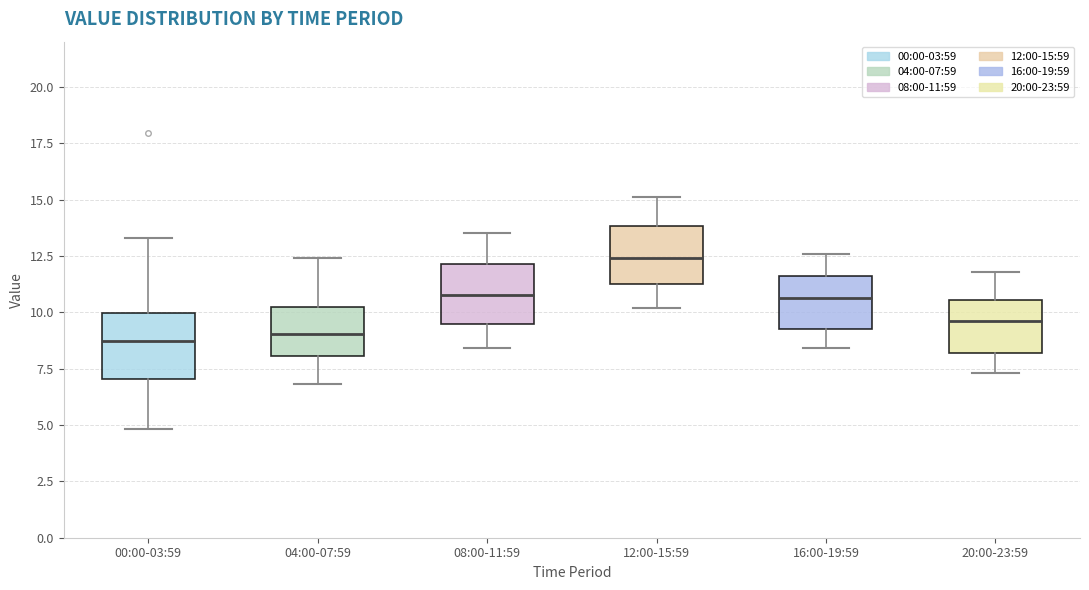

Reading left to right, read every box against the y-axis: the position of its median line, the range the box covers, and the ends of its whiskers. The values are not printed on the chart, so give them approximately, as read against the axis.

00:00-03:59: median 8.5, box 7.0 to 10.0, whiskers 5.0 to 13.5
04:00-07:59: median 9.0, box 8.0 to 10.0, whiskers 7.0 to 12.5
08:00-11:59: median 11.0, box 9.5 to 12.0, whiskers 8.5 to 13.5
12:00-15:59: median 12.5, box 11.5 to 14.0, whiskers 10.0 to 15.0
16:00-19:59: median 10.5, box 9.5 to 11.5, whiskers 8.5 to 12.5
20:00-23:59: median 9.5, box 8.0 to 10.5, whiskers 7.5 to 12.0